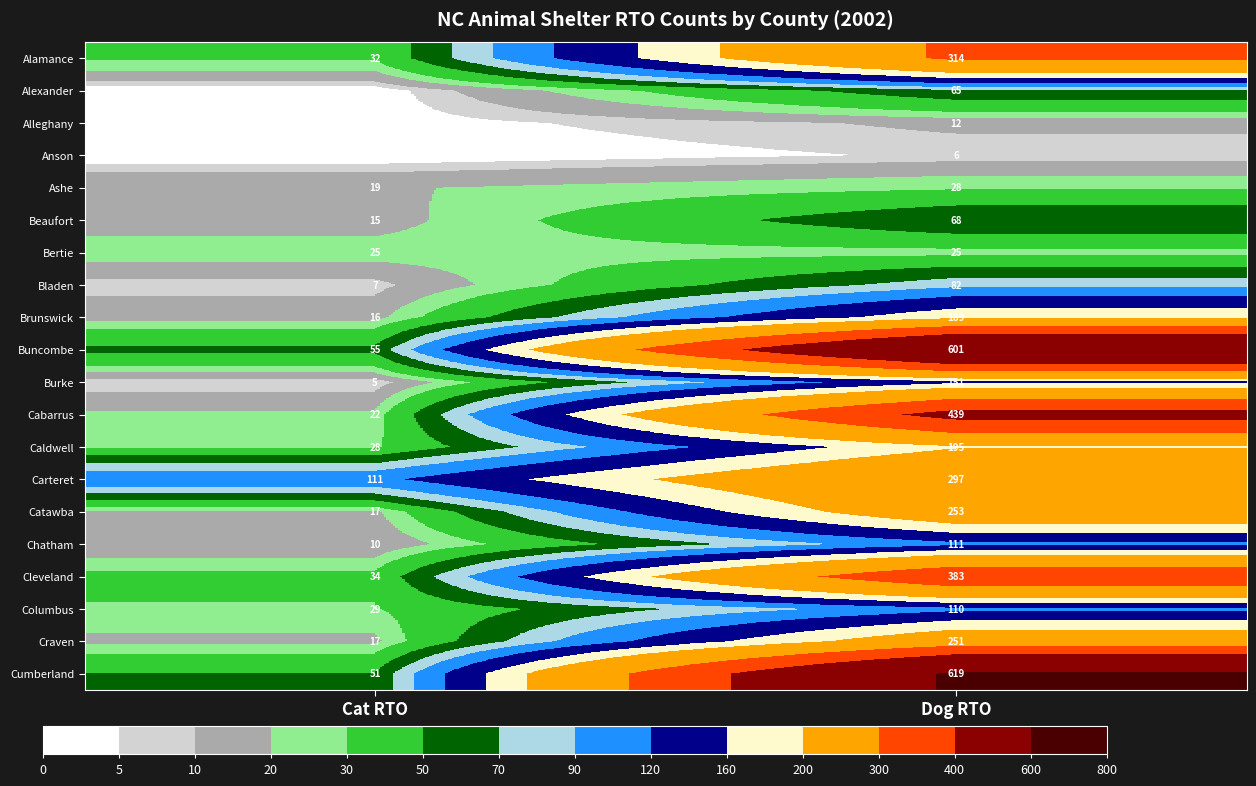

Which series has the largest total across all categories?

Cumberland